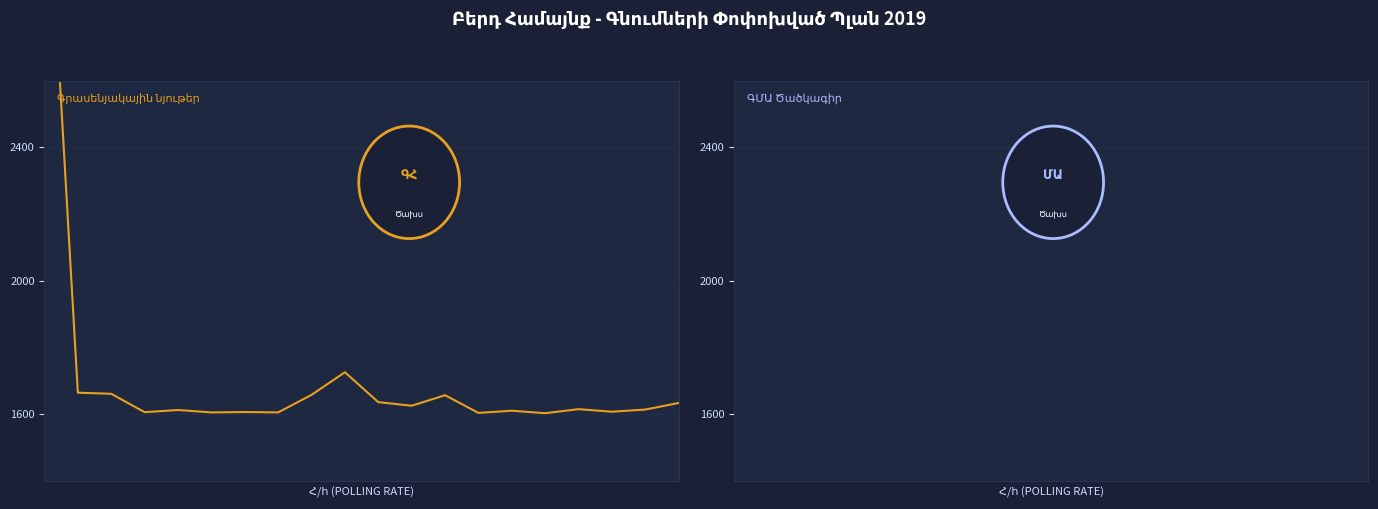

How many values in the Ծախս (դրամ) series are below 1615?

10